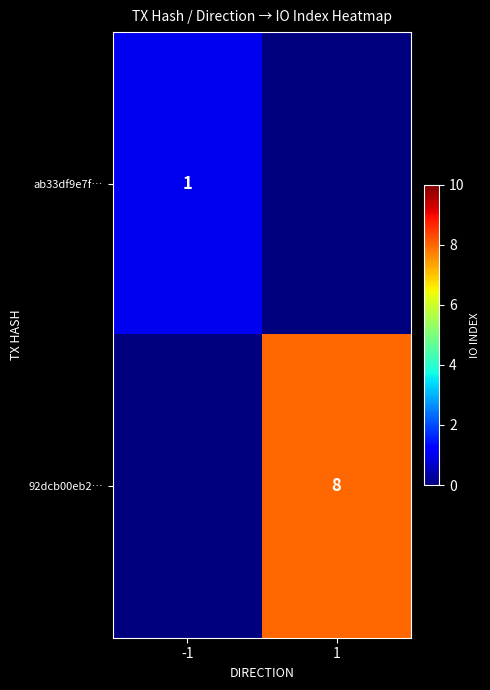

True or false: ab33df9e7f… has a value of 1 at -1.

True